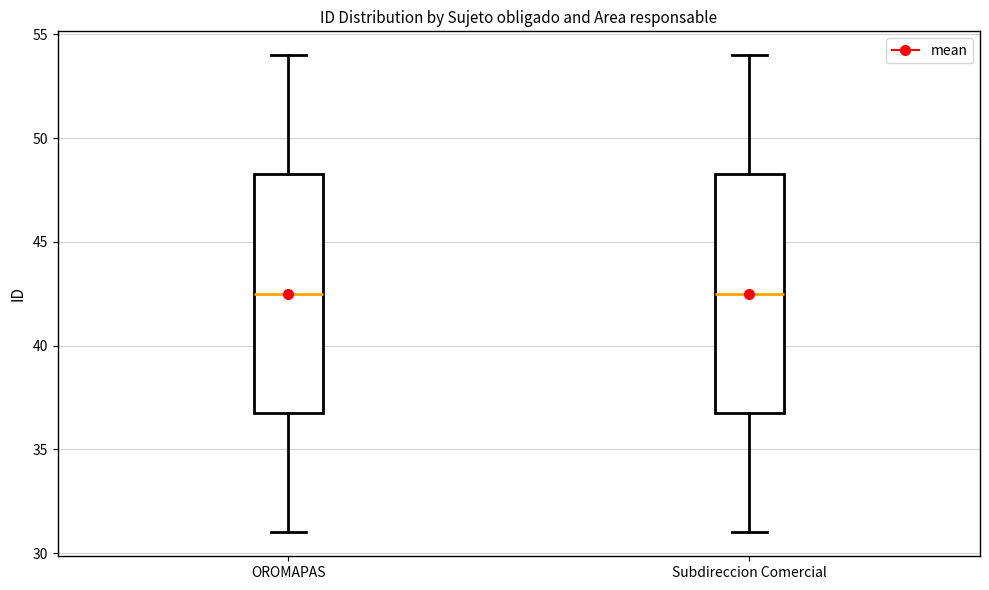

Reading left to right, transcribe this box plot: for each box, give where its median line is, the range the box spans, and where its two whiskers end, as read against the y-axis. The values are not printed on the chart, so give them approximately, as read against the axis.

OROMAPAS: median 42.5, box 37.0 to 48.5, whiskers 31.0 to 54.0
Subdireccion Comercial: median 42.5, box 37.0 to 48.5, whiskers 31.0 to 54.0